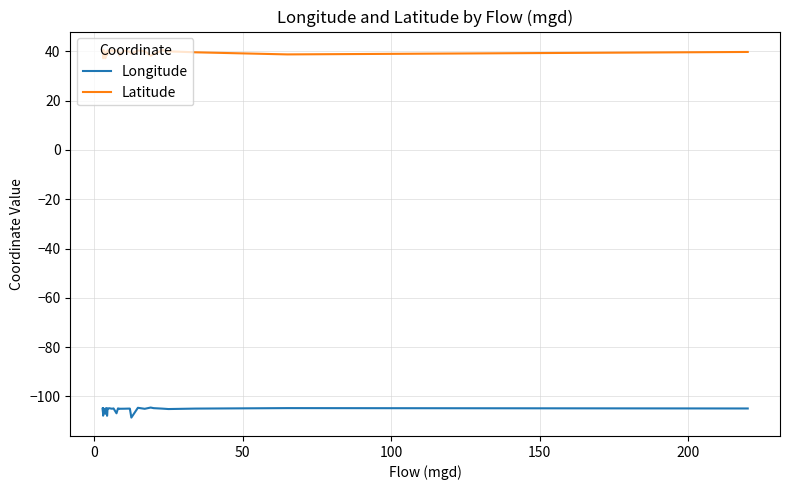

The value of Latitude at 36 is 23.8. True or false?

False